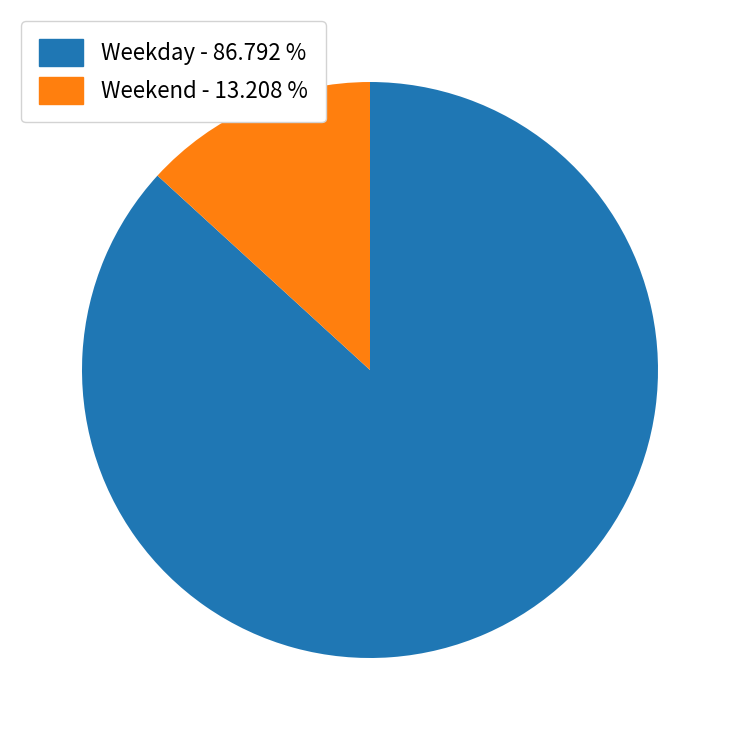

Do Weekend - 13.208 % and Weekday - 86.792 % together represent more than half of the pie?

Yes